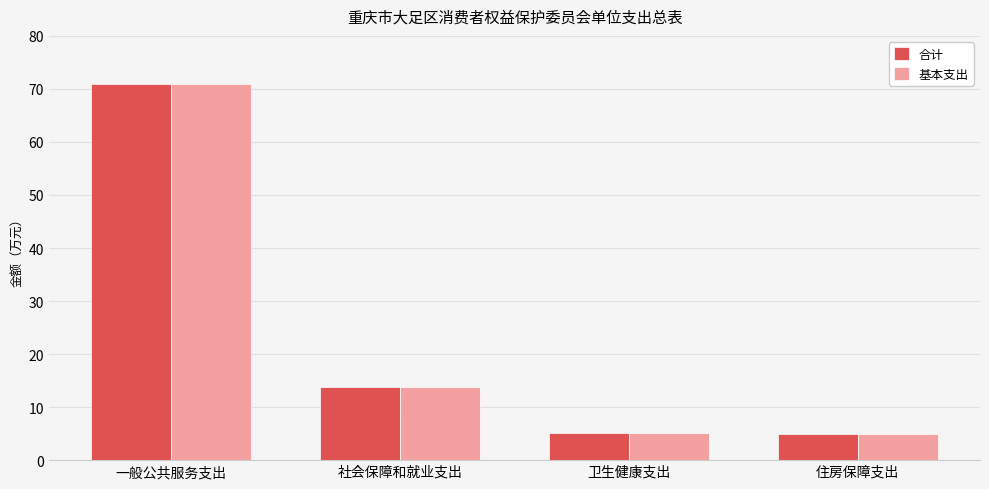

The 基本支出 series shows 70.9 at 一般公共服务支出. True or false?

True